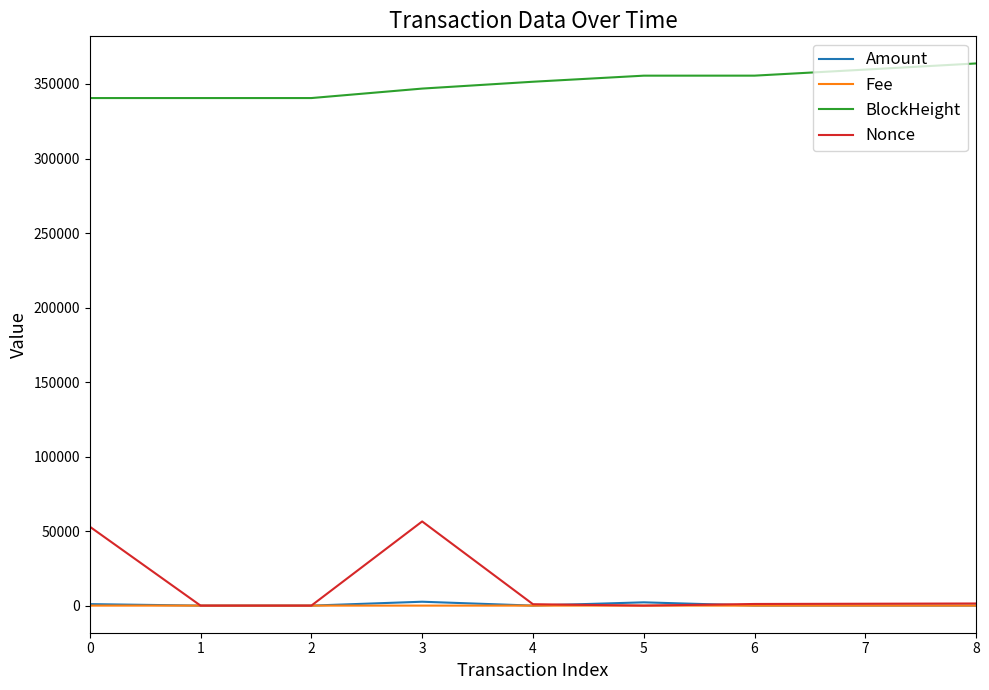

True or false: Fee and BlockHeight cross at least once.

False